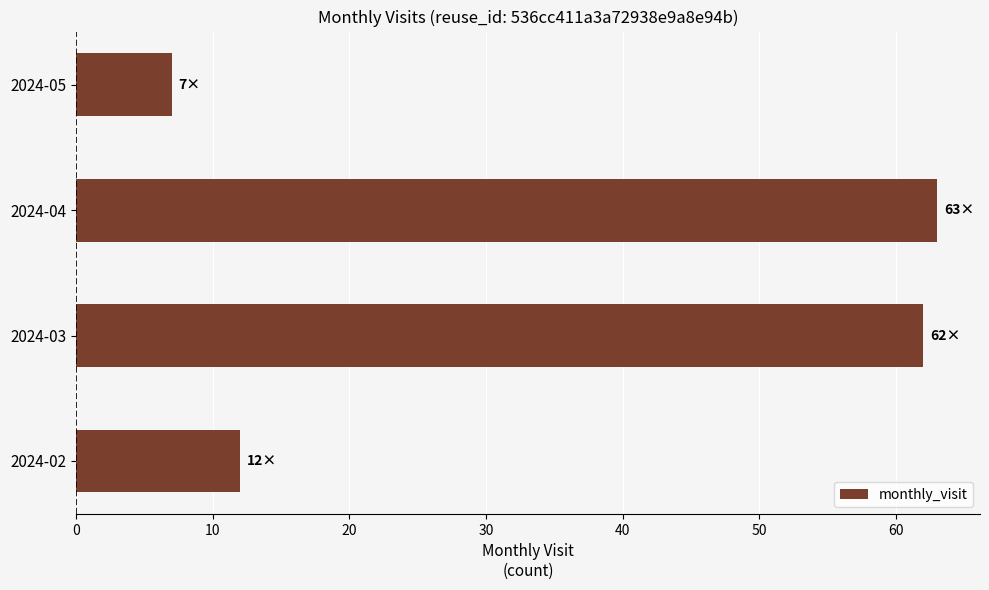

List the labels in order of value, smallest first.

2024-05, 2024-02, 2024-03, 2024-04